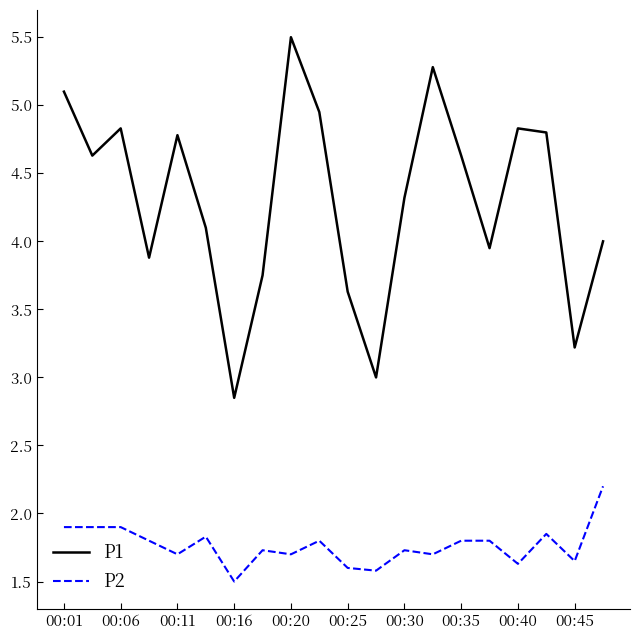

Rank the series by their maximum value, from lowest to highest.

P2, P1